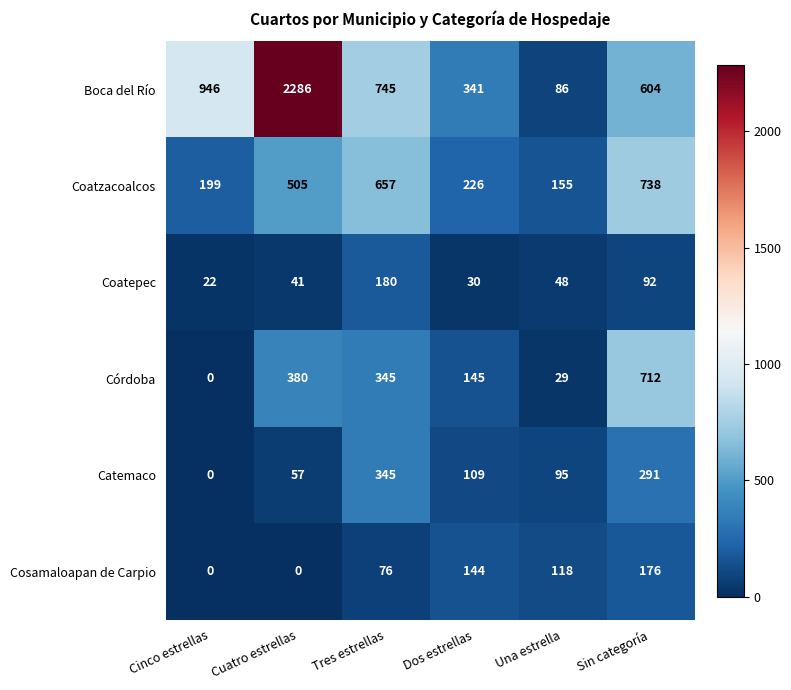

What is the sum of all Córdoba values?

1611